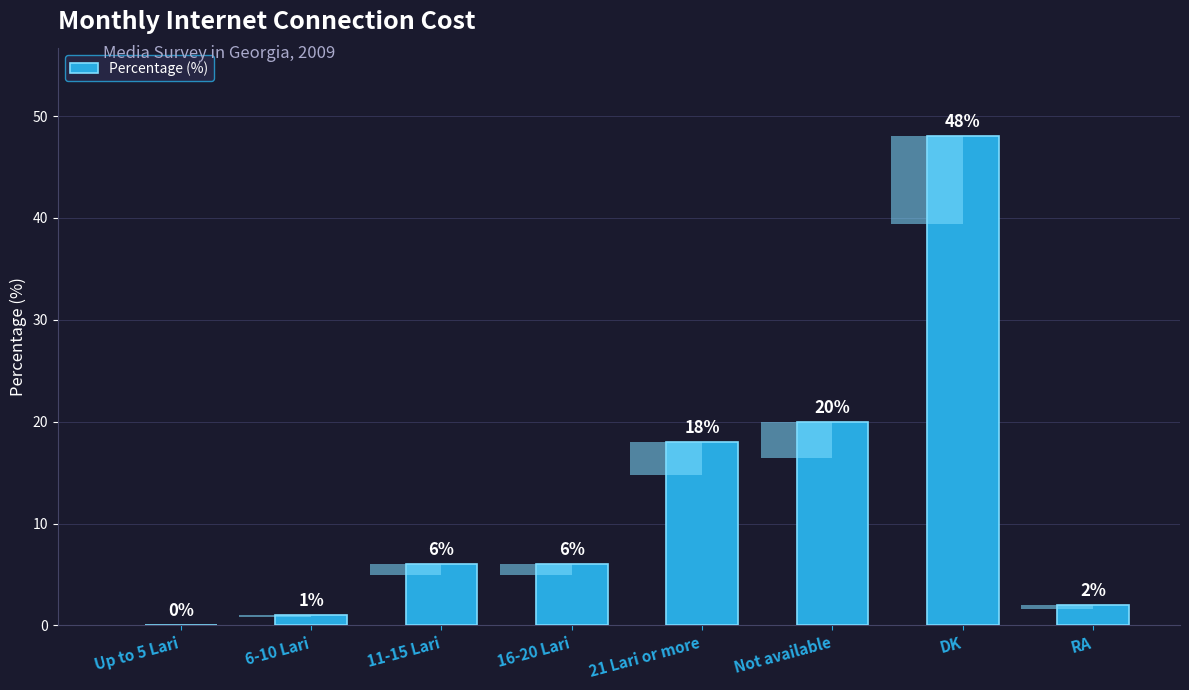

At which label does the data first exceed 6?

21 Lari or more